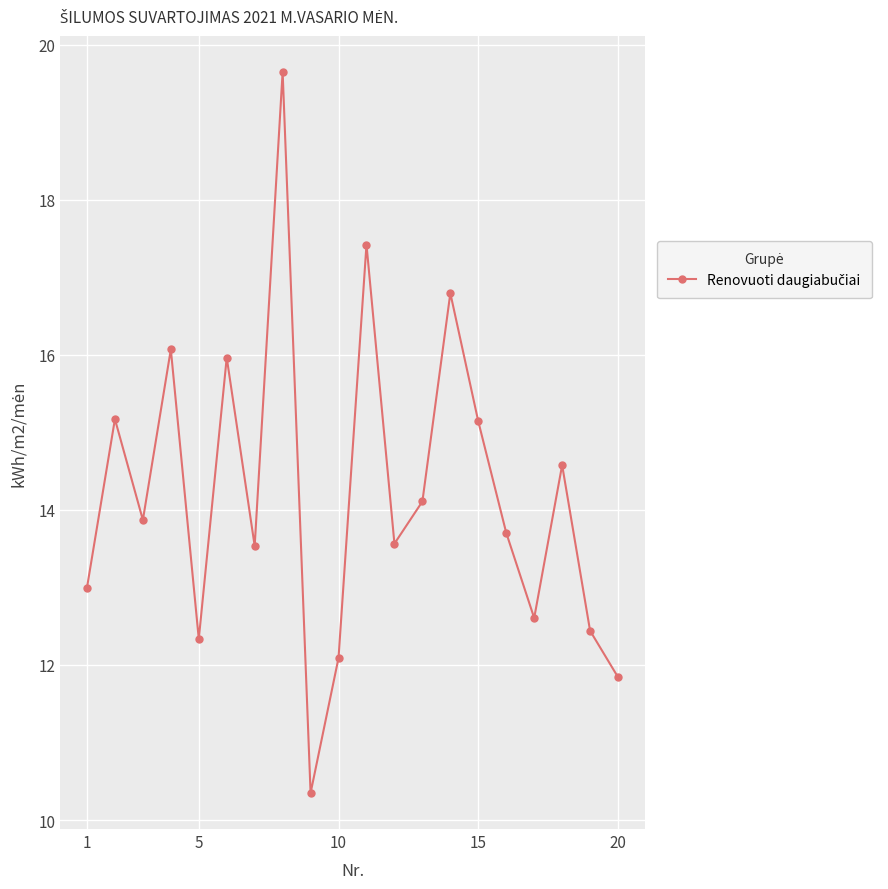

How many data points does each series have?

20